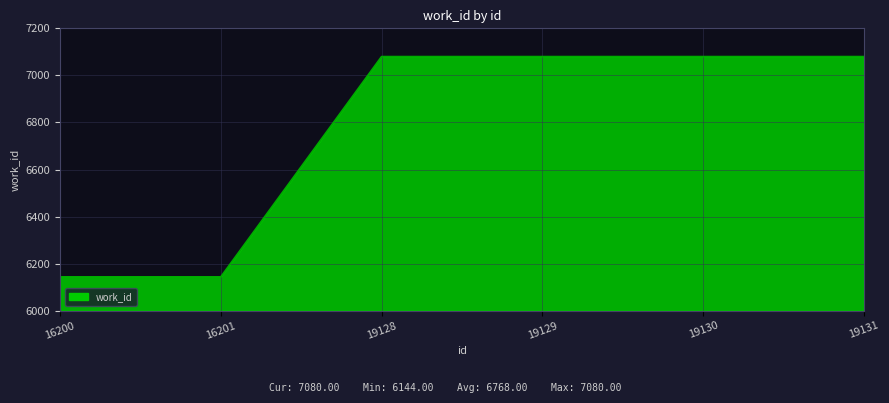

True or false: the data has more than 2 interior local peaks.

False